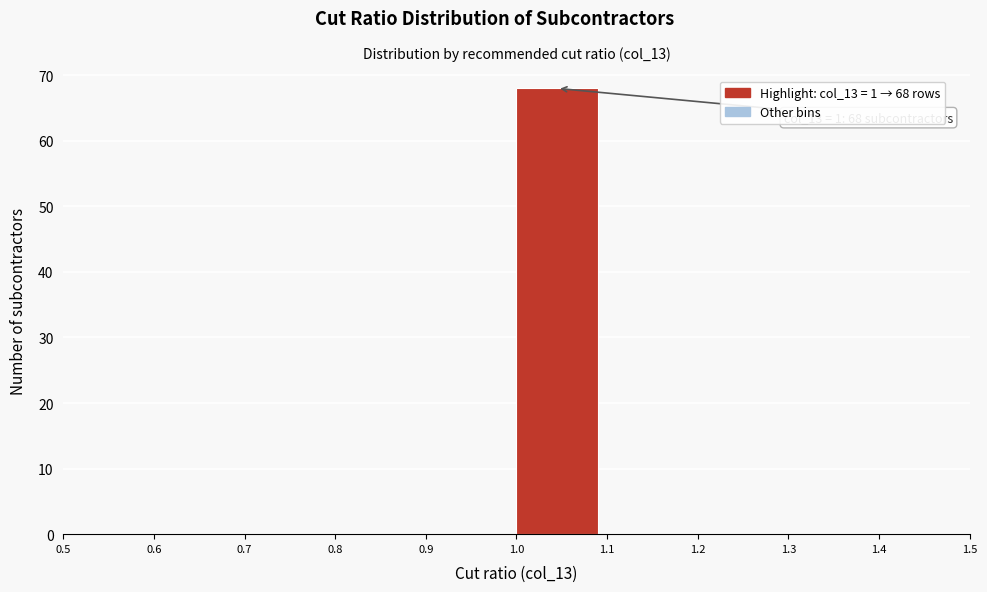

Over which range of the x-axis is the bar tallest?

1.0 to 1.1